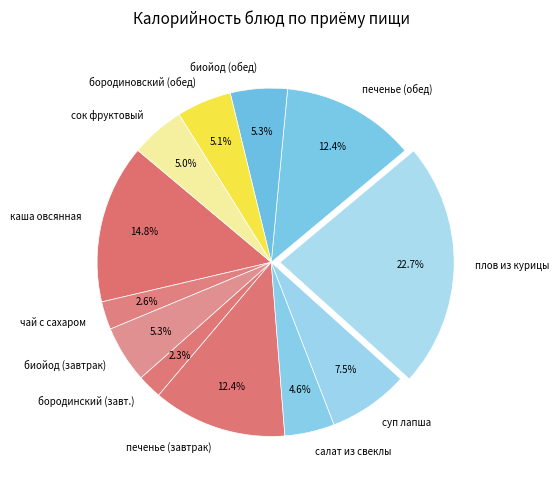

What percentage do сок фруктовый and биойод (обед) together represent?

10.3%